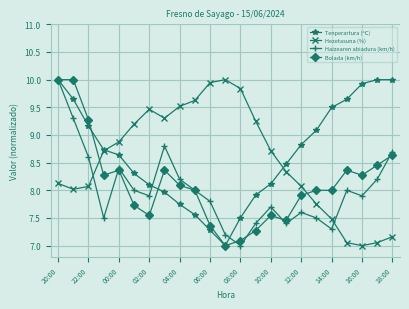

What is the value of the Bolada (km/h) point at the 14th from the left?

7.3